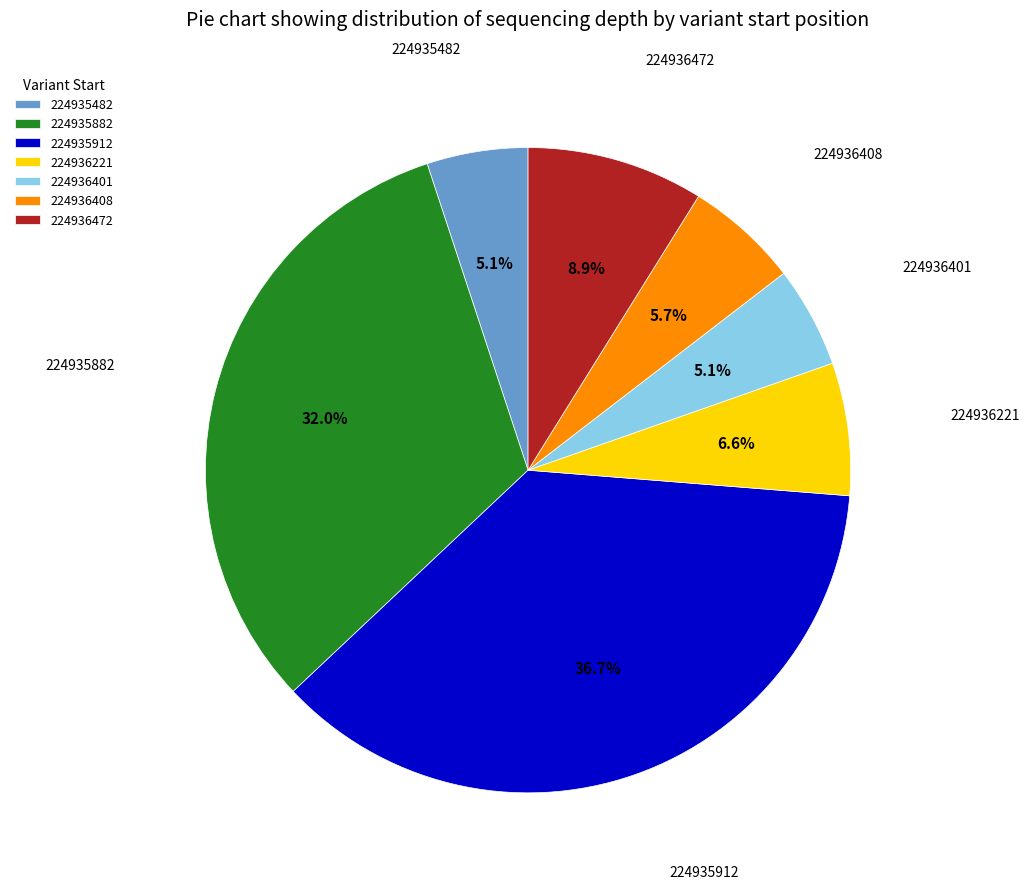

Is it true that 224935912 is 37% of the pie?

True